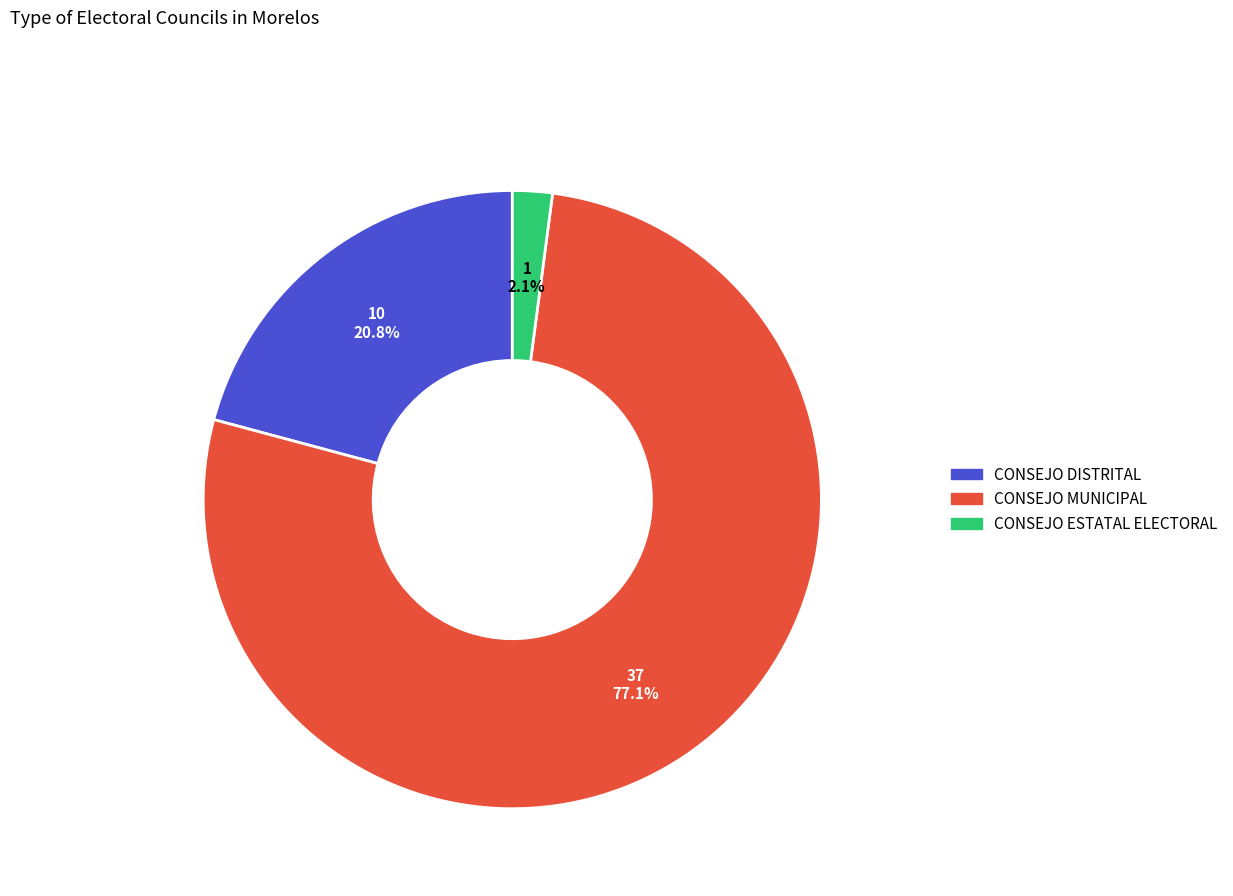

Does any single category account for the majority?

Yes